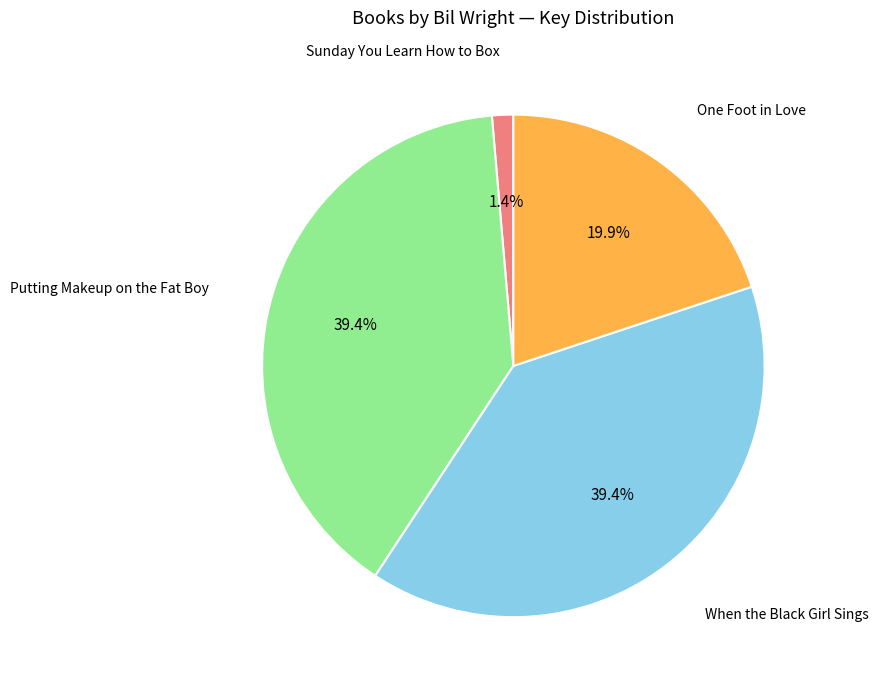

Is there a majority slice in this chart?

No